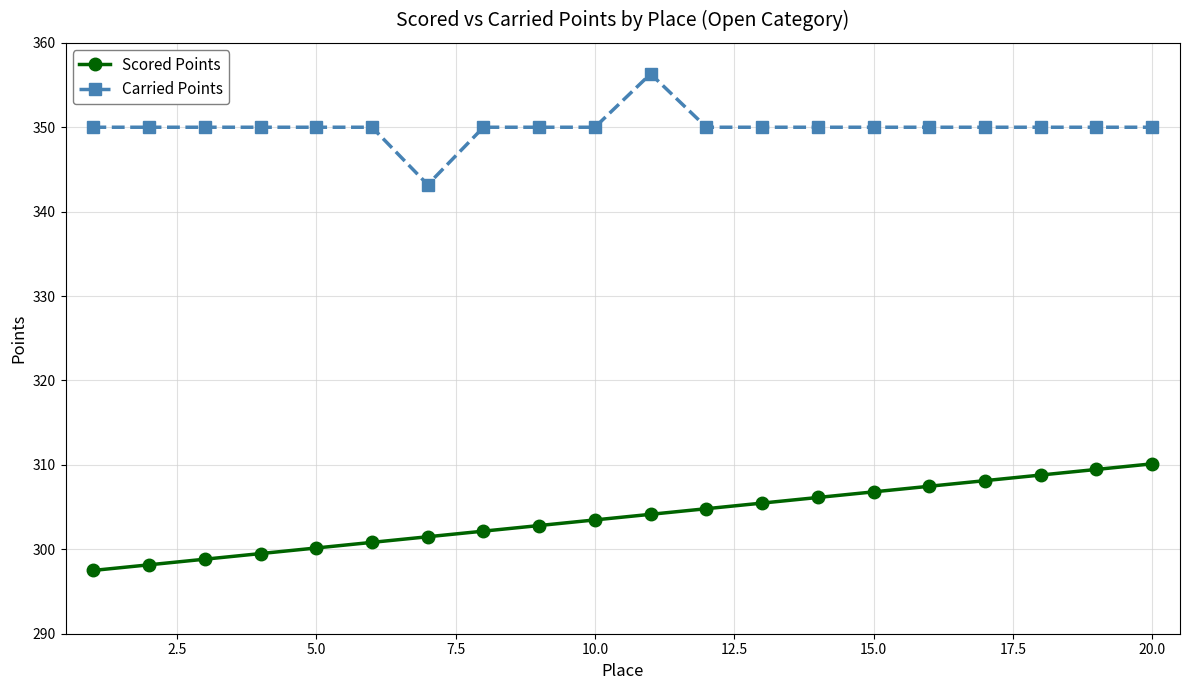

What is the greatest value displayed?

356.3